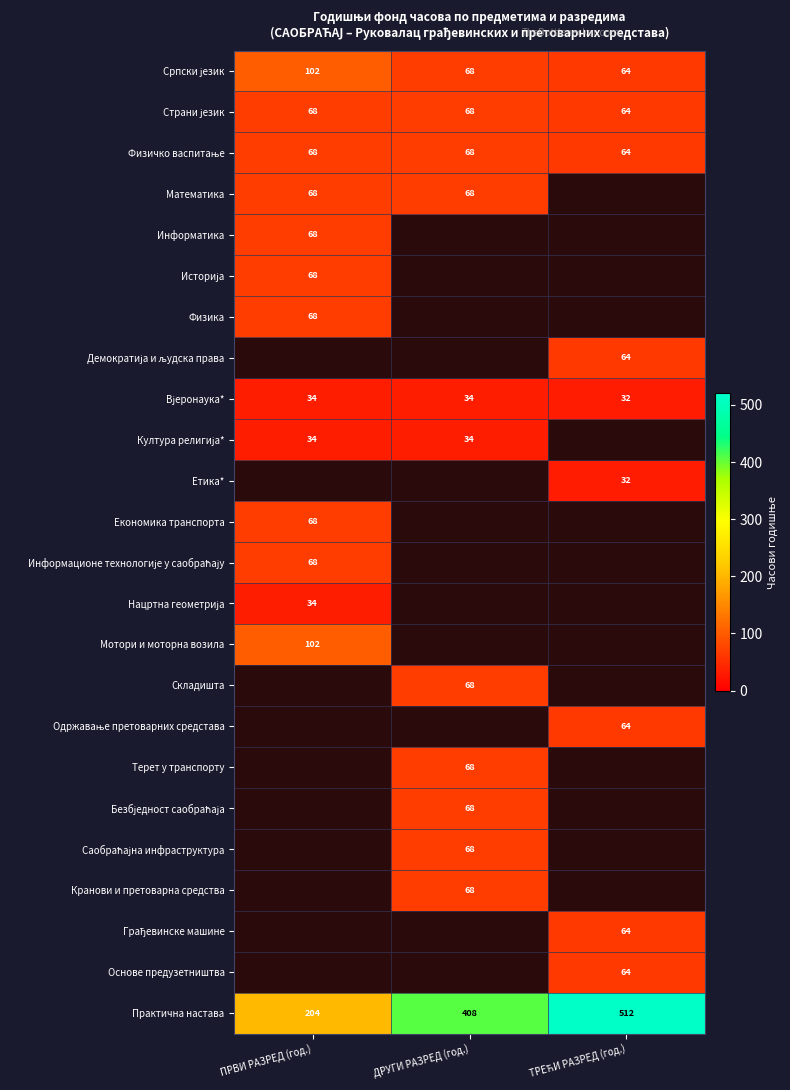

True or false: Економика транспорта has a value of 68 at ПРВИ РАЗРЕД (год.).

True